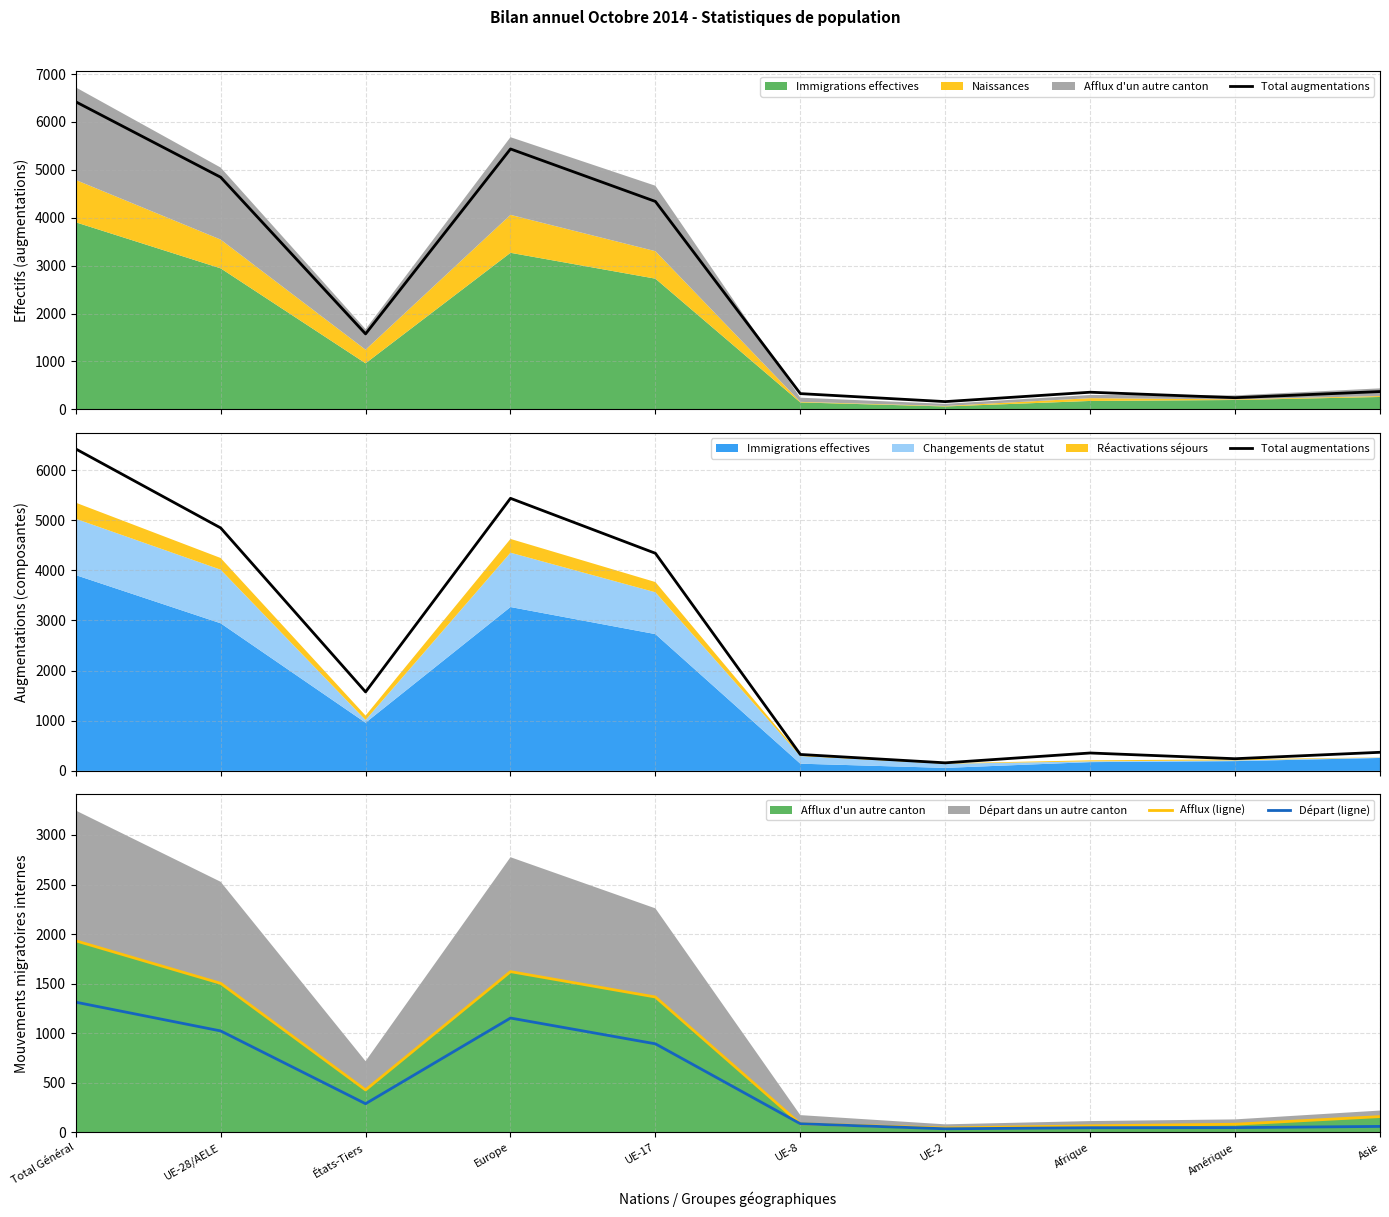

At how many categories does at least one series exceed 6198?

1